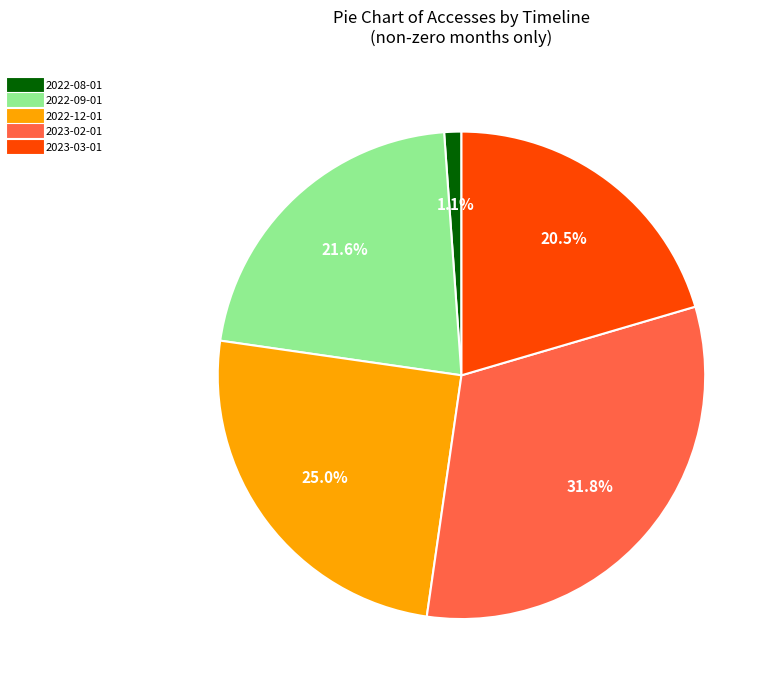

To the nearest percent, what is the average slice percentage?

20%